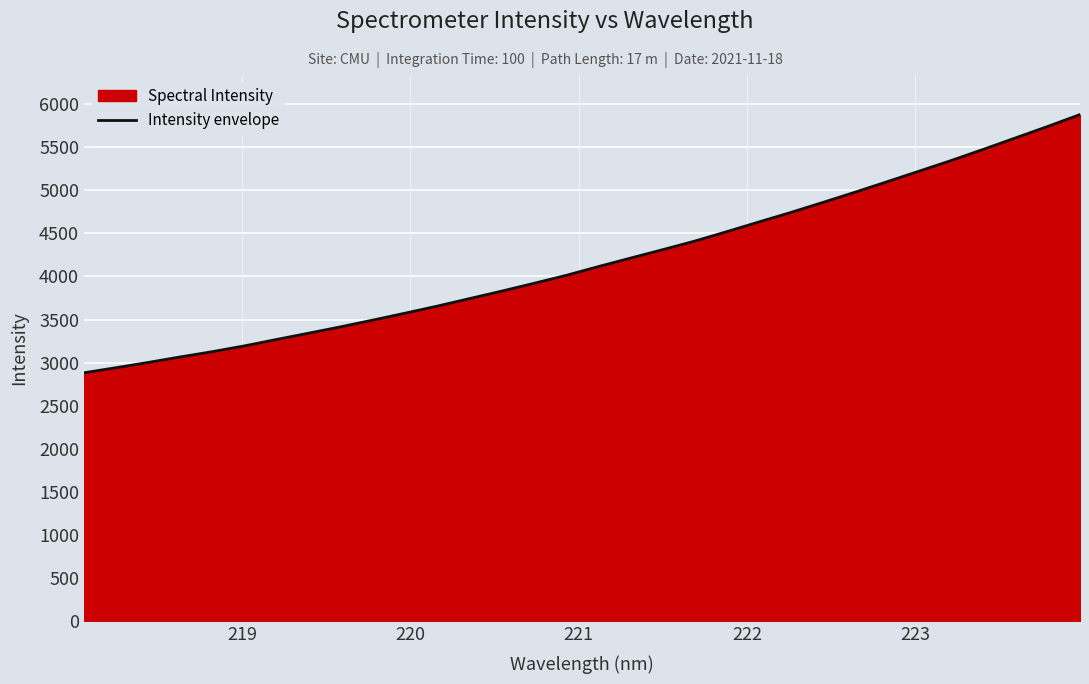

What is the value of the 10th point from the left?

3495.5